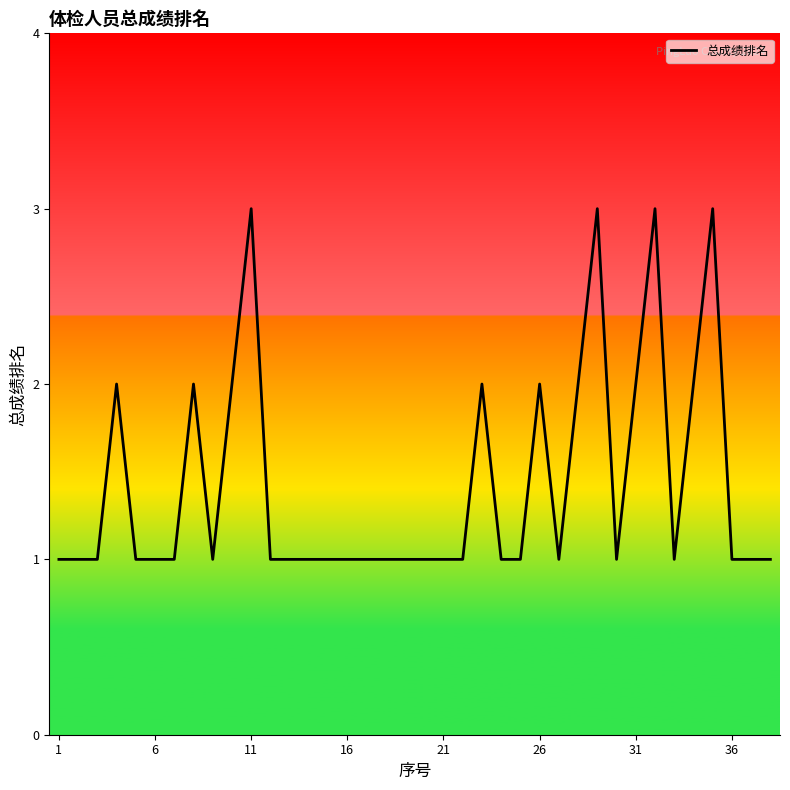

The chart shows a value of 1 at 6. True or false?

True